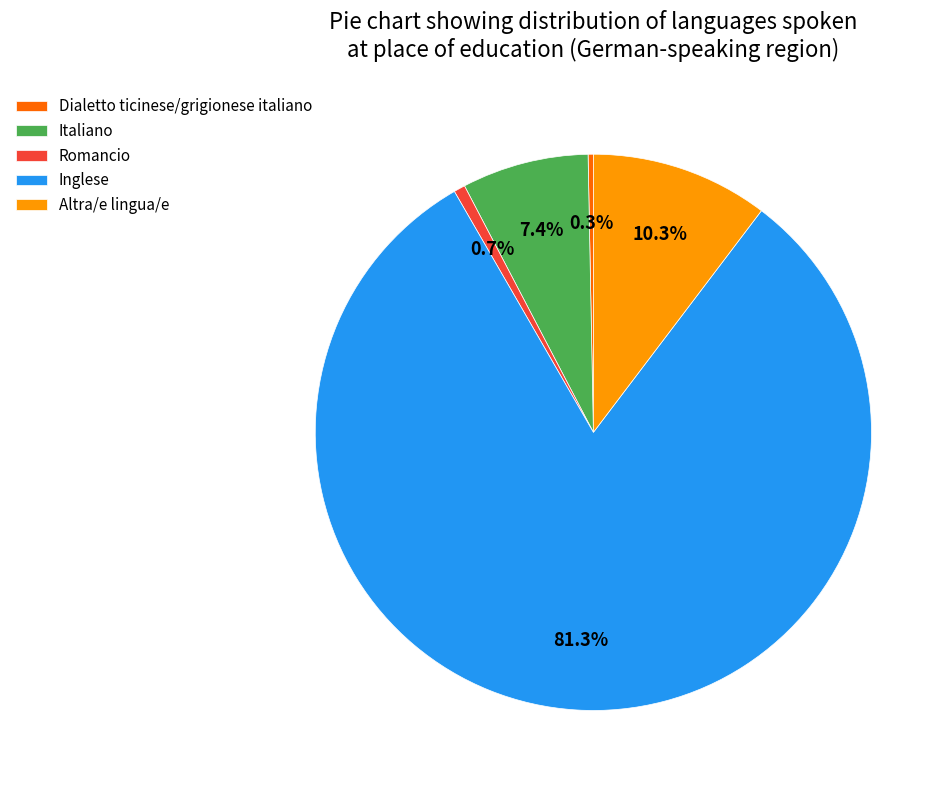

To the nearest percent, what is the difference between the Inglese and Italiano slice percentages?

74%